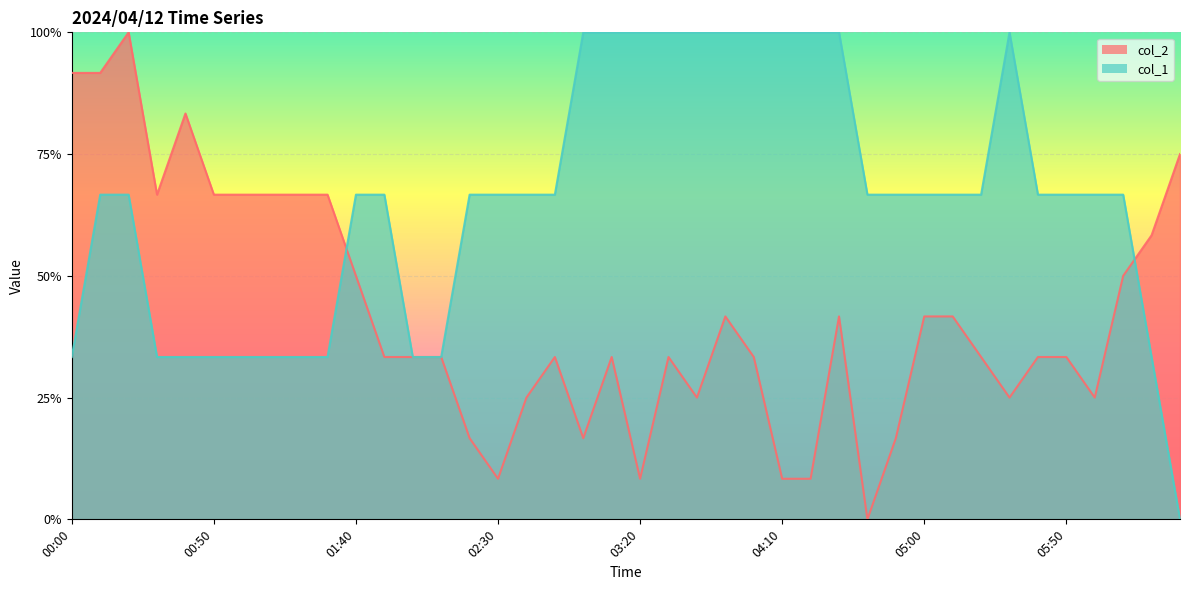

Reading left to right, list all the values displayed in this chart.

col_2: 0.9	0.9	1.0	0.7	0.8	0.7	0.7	0.7	0.7	0.7	0.5	0.3	0.3	0.3	0.2	0.1	0.2	0.3	0.2	0.3	0.1	0.3	0.2	0.4	0.3	0.1	0.1	0.4	0.0	0.2	0.4	0.4	0.3	0.2	0.3	0.3	0.2	0.5	0.6	0.7
col_1: 0.3	0.7	0.7	0.3	0.3	0.3	0.3	0.3	0.3	0.3	0.7	0.7	0.3	0.3	0.7	0.7	0.7	0.7	1.0	1.0	1.0	1.0	1.0	1.0	1.0	1.0	1.0	1.0	0.7	0.7	0.7	0.7	0.7	1.0	0.7	0.7	0.7	0.7	0.3	0.0